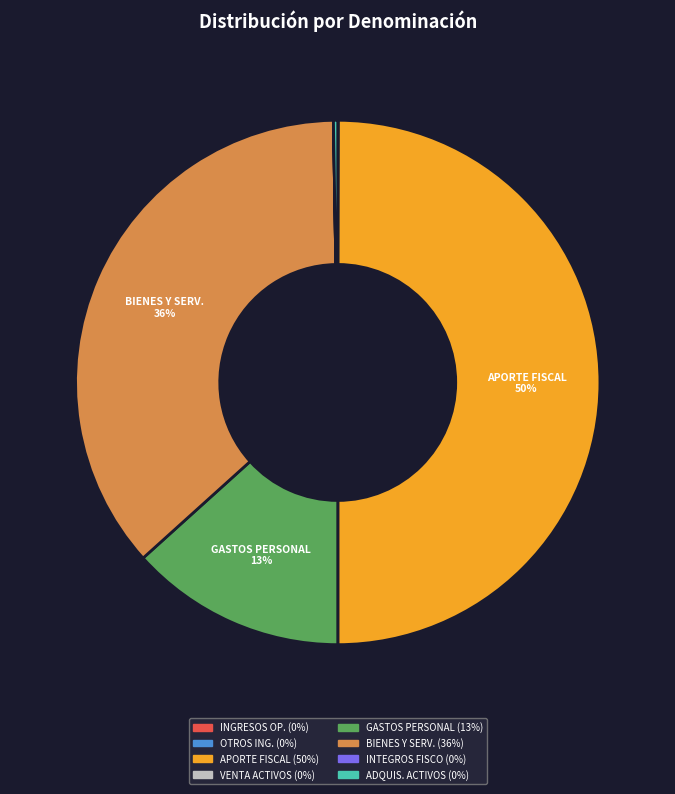

To the nearest percent, what is the average slice percentage?

12%